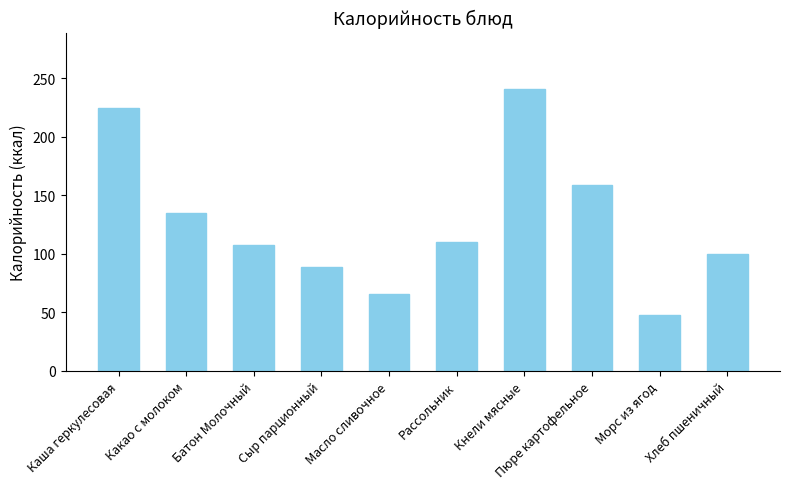

What is the difference between the maximum and minimum values?

193.2